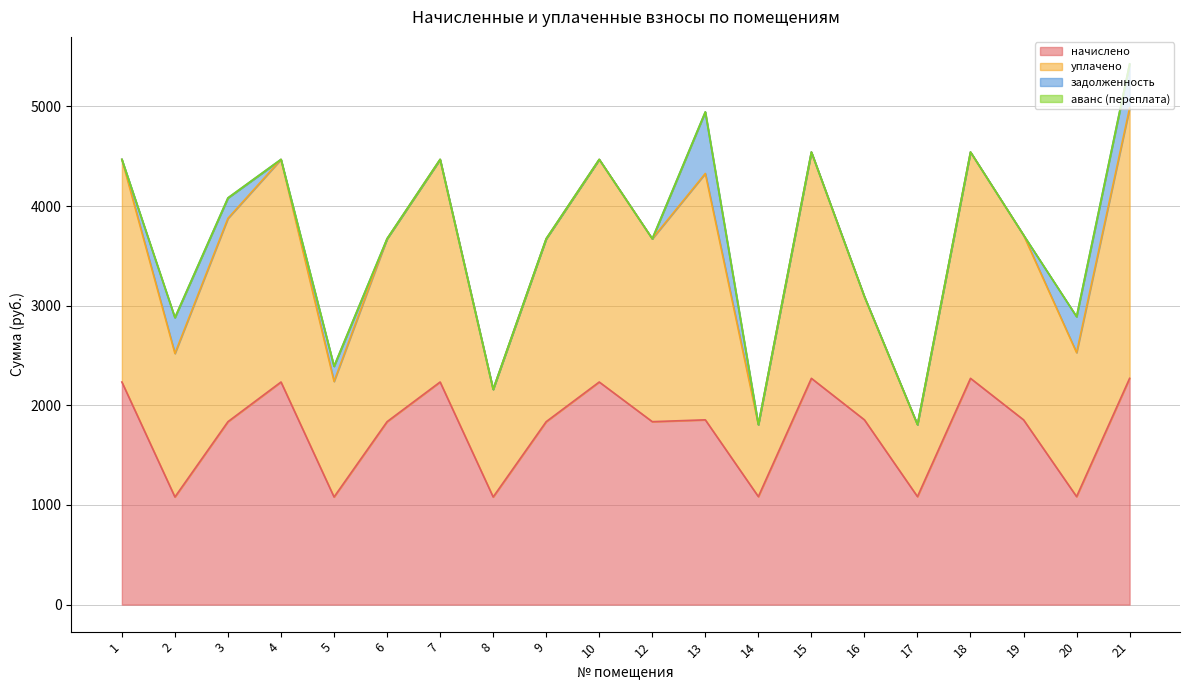

True or false: начислено and уплачено intersect in this chart.

False